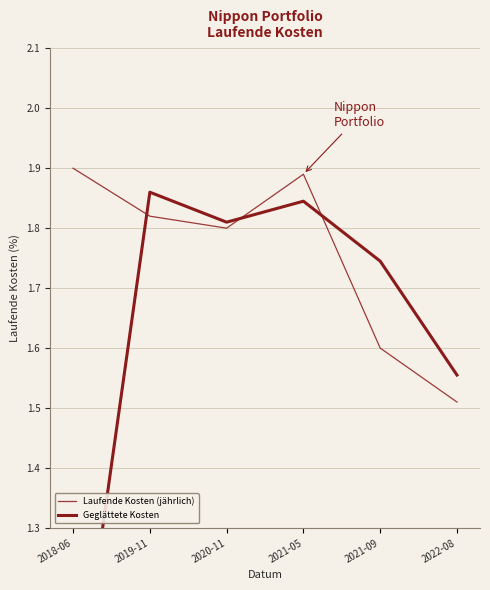

Rank the series at 2019-11 from lowest to highest value.

Laufende Kosten (jährlich), Geglättete Kosten